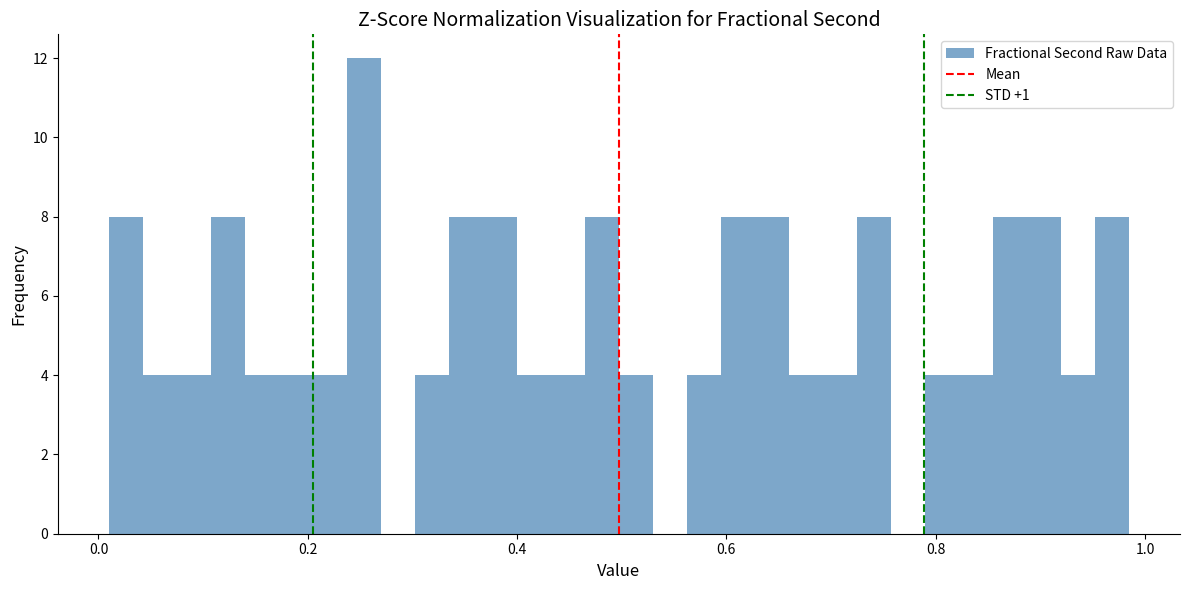

Around what value on the x-axis is the tallest bar? Give the approximate position of its centre, as read against the axis.

0.26